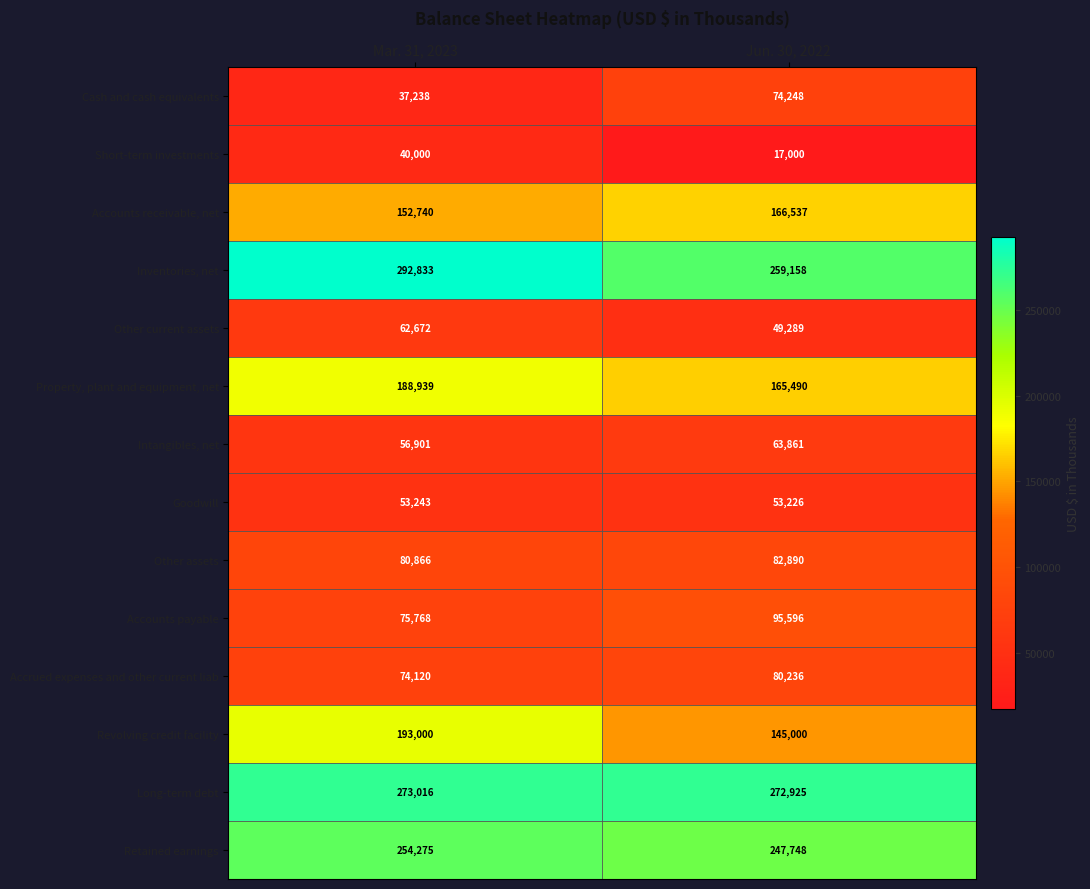

Is it true that Revolving credit facility equals 193000 at Mar. 31, 2023?

True